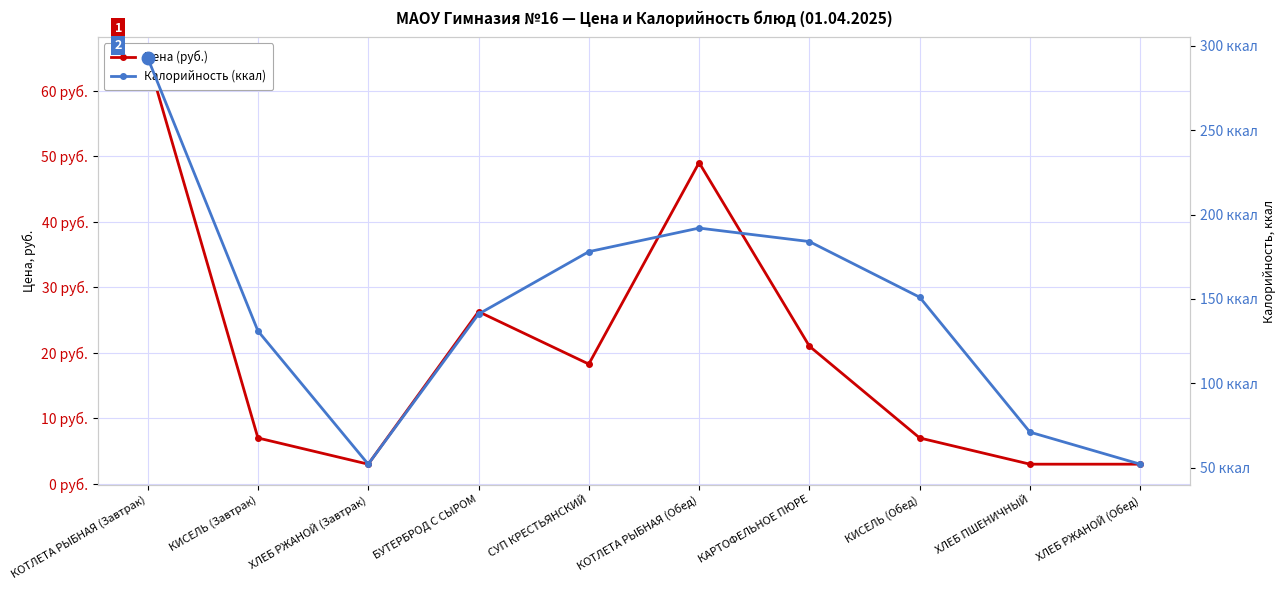

True or false: Калорийность (ккал) and Цена (руб.) cross at least once.

False